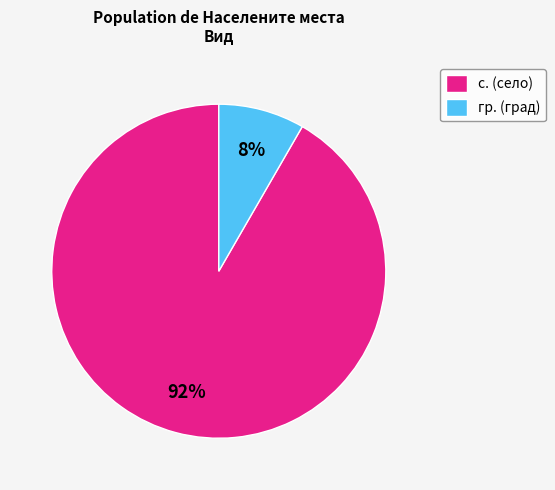

To the nearest percent, what portion does гр. represent?

8%